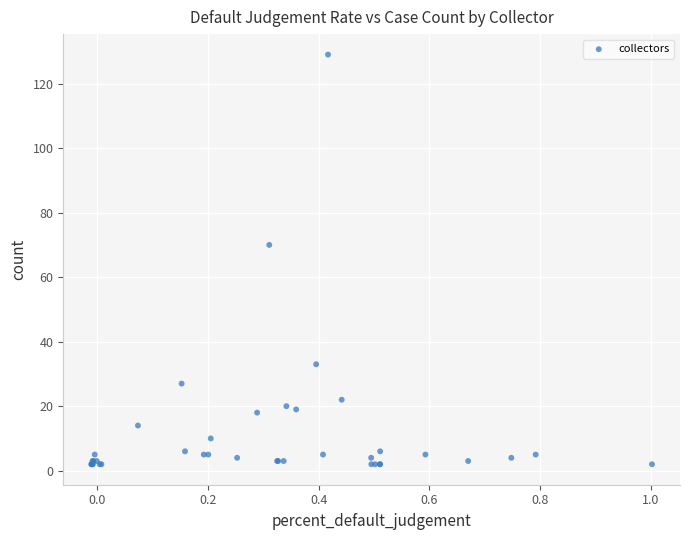

What Y value in the scatter plot is closest to 65?

70